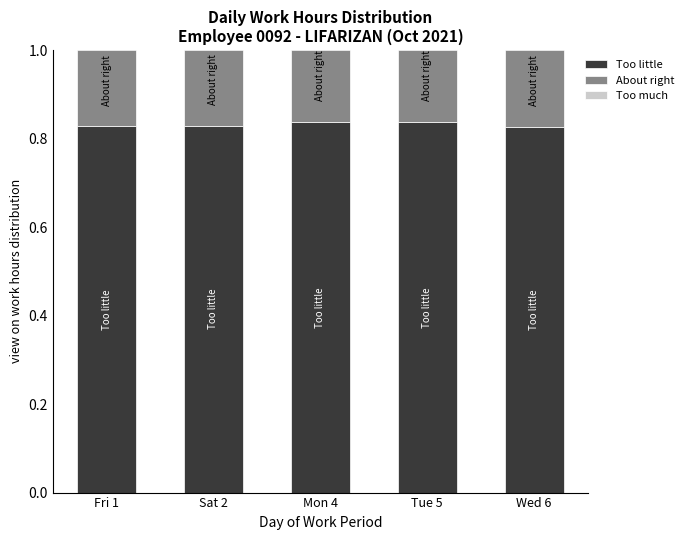

What is the label of the 3rd bar from the right?

Mon 4